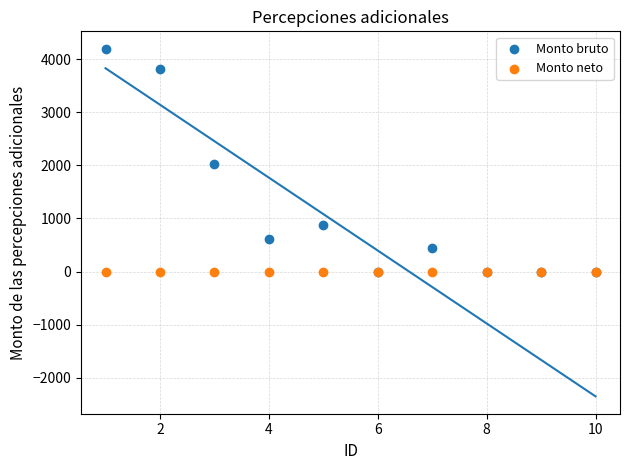

What are all the series names shown in the legend?

Monto bruto, Monto neto